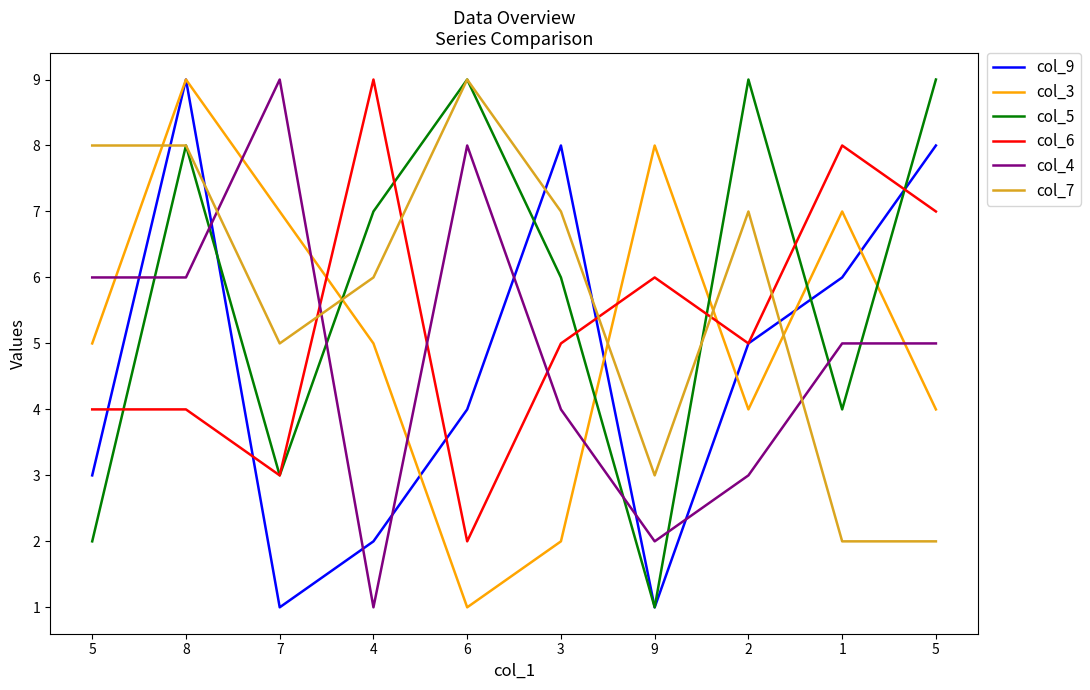

Reading left to right, extract all data points from this chart.

col_9: 5=3	8=9	7=1	4=2	6=4	3=8	9=1	2=5	1=6	5=8
col_3: 5=5	8=9	7=7	4=5	6=1	3=2	9=8	2=4	1=7	5=4
col_5: 5=2	8=8	7=3	4=7	6=9	3=6	9=1	2=9	1=4	5=9
col_6: 5=4	8=4	7=3	4=9	6=2	3=5	9=6	2=5	1=8	5=7
col_4: 5=6	8=6	7=9	4=1	6=8	3=4	9=2	2=3	1=5	5=5
col_7: 5=8	8=8	7=5	4=6	6=9	3=7	9=3	2=7	1=2	5=2